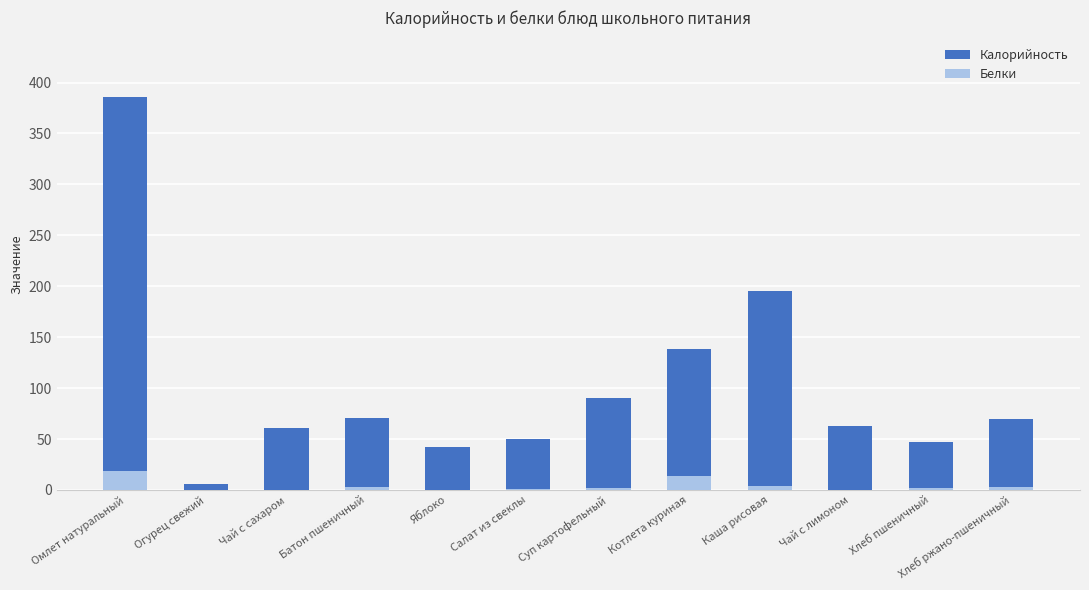

What is the difference between the maximum and second lowest values in the Калорийность series?

344.2